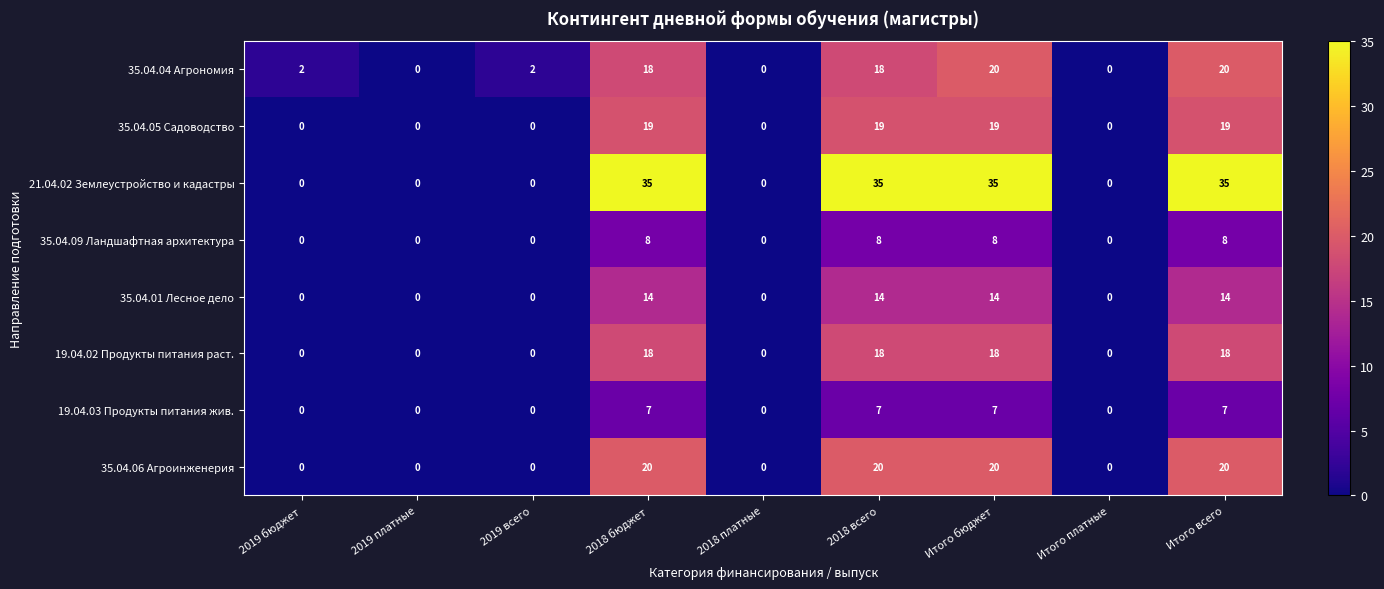

The value of 35.04.06 Агроинженерия at 2018 бюджет is 20. True or false?

True